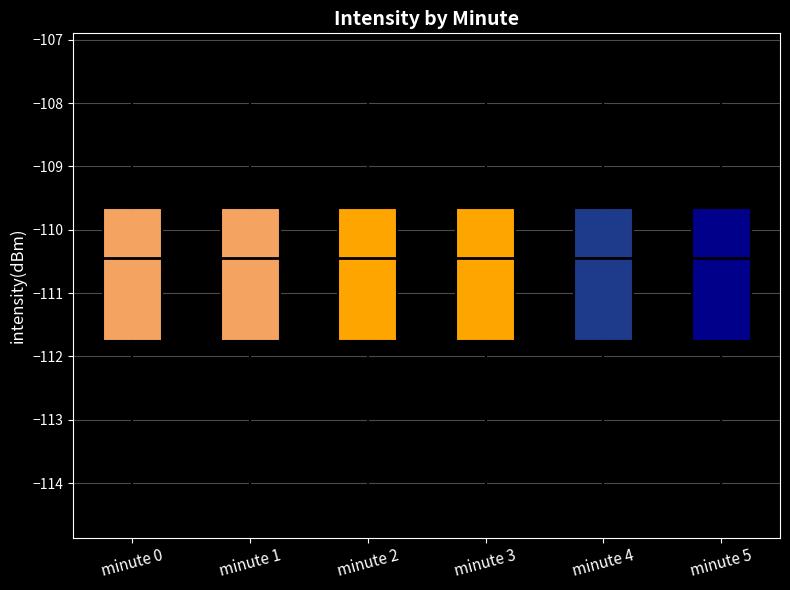

Reading left to right, transcribe this box plot: for each box, give where its median line is, the range the box spans, and where its two whiskers end, as read against the y-axis. The values are not printed on the chart, so give them approximately, as read against the axis.

minute 0: median -110.4, box -111.8 to -109.6, whiskers -114.5 to -107.3
minute 1: median -110.4, box -111.8 to -109.6, whiskers -114.5 to -107.3
minute 2: median -110.4, box -111.8 to -109.6, whiskers -114.5 to -107.3
minute 3: median -110.4, box -111.8 to -109.6, whiskers -114.5 to -107.3
minute 4: median -110.4, box -111.8 to -109.6, whiskers -114.5 to -107.3
minute 5: median -110.4, box -111.8 to -109.6, whiskers -114.5 to -107.3